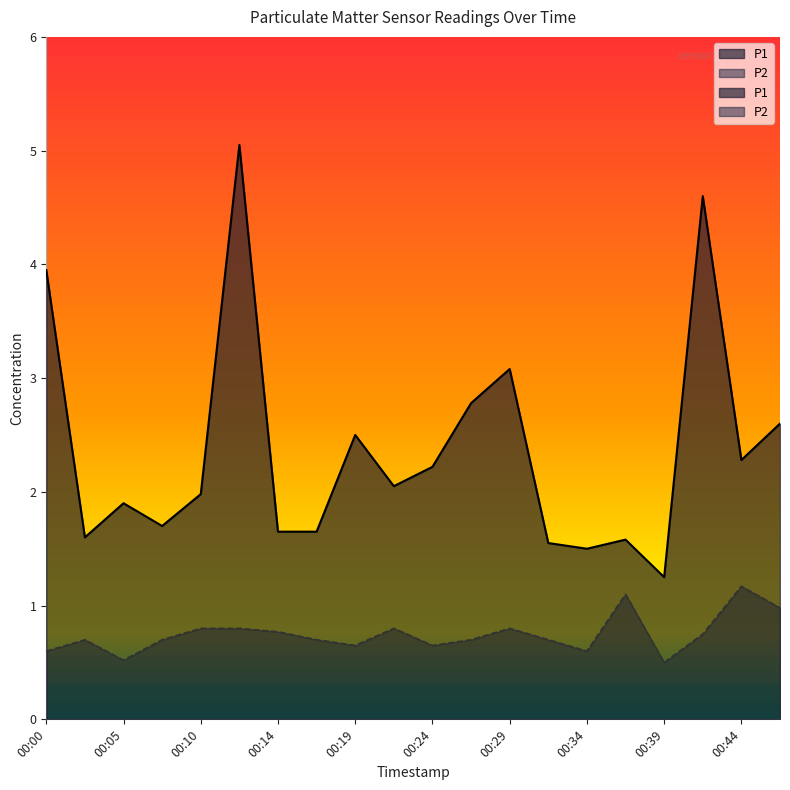

True or false: P1 and P2 cross at least once.

False